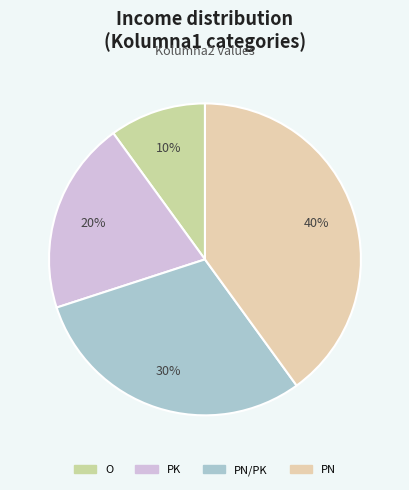

Which category has the biggest portion of the pie?

PN